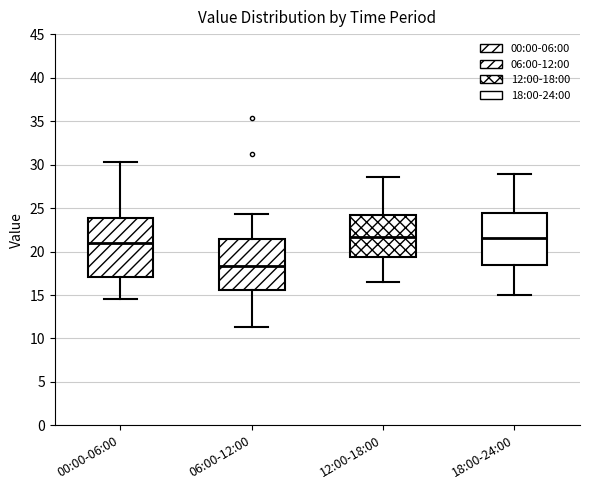

Reading left to right, read every box against the y-axis: the position of its median line, the range the box covers, and the ends of its whiskers. The values are not printed on the chart, so give them approximately, as read against the axis.

00:00-06:00: median 21.0, box 17.0 to 24.0, whiskers 14.5 to 30.5
06:00-12:00: median 18.5, box 15.5 to 21.5, whiskers 11.5 to 24.5
12:00-18:00: median 21.5, box 19.5 to 24.5, whiskers 16.5 to 28.5
18:00-24:00: median 21.5, box 18.5 to 24.5, whiskers 15.0 to 29.0